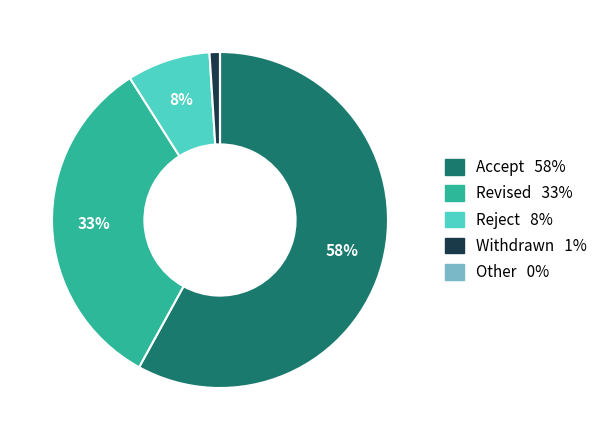

To the nearest percent, what is the average slice percentage?

20%